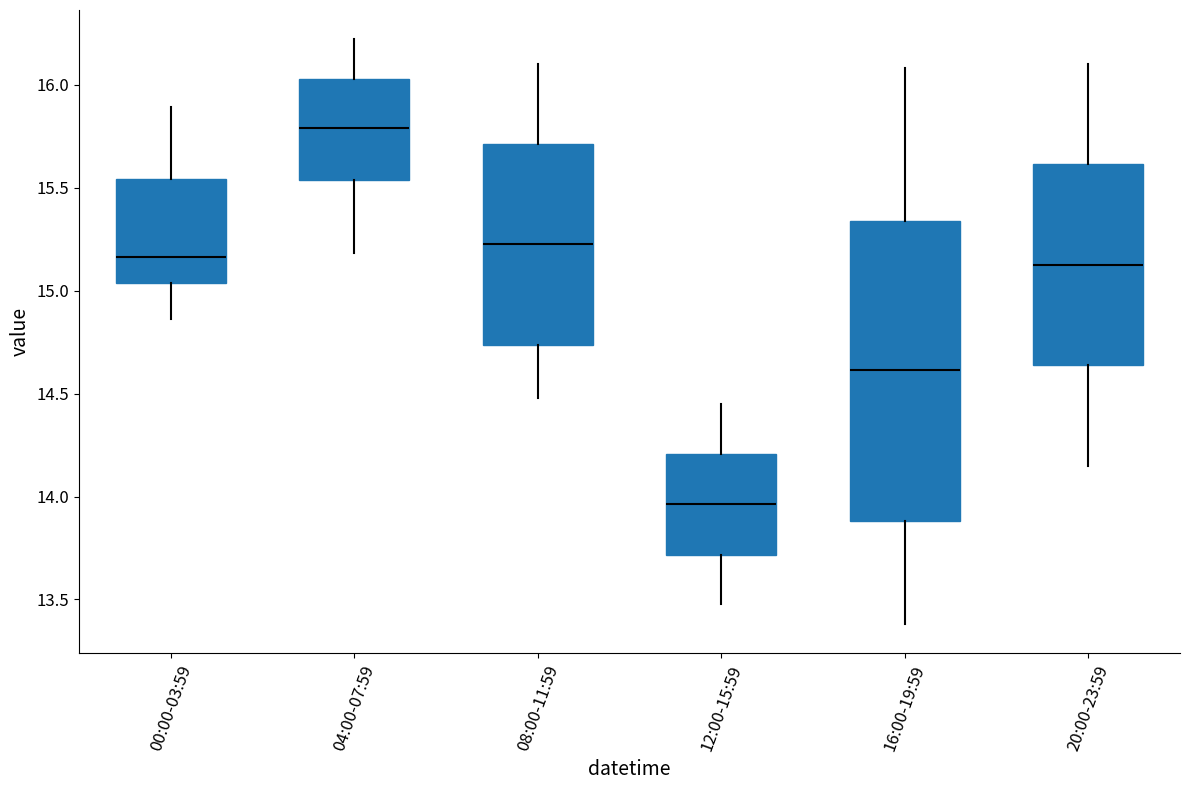

Comparing the boxes themselves (not the whiskers), which one is the tallest?

16:00-19:59